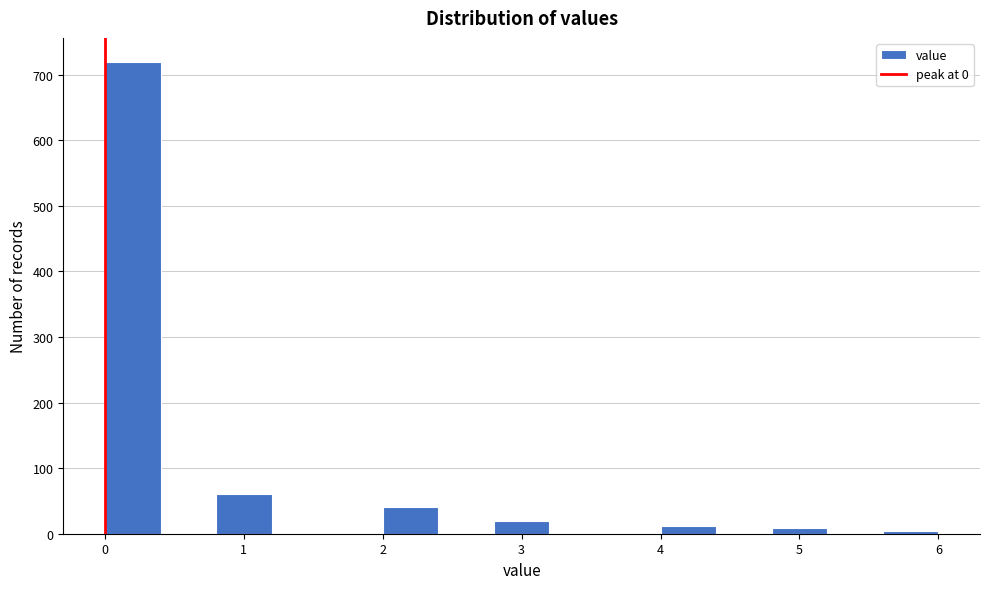

How tall is the bar that spans 2.0 to 2.4 on the x-axis? The values are not printed on the chart, so give them approximately, as read against the axis.

40